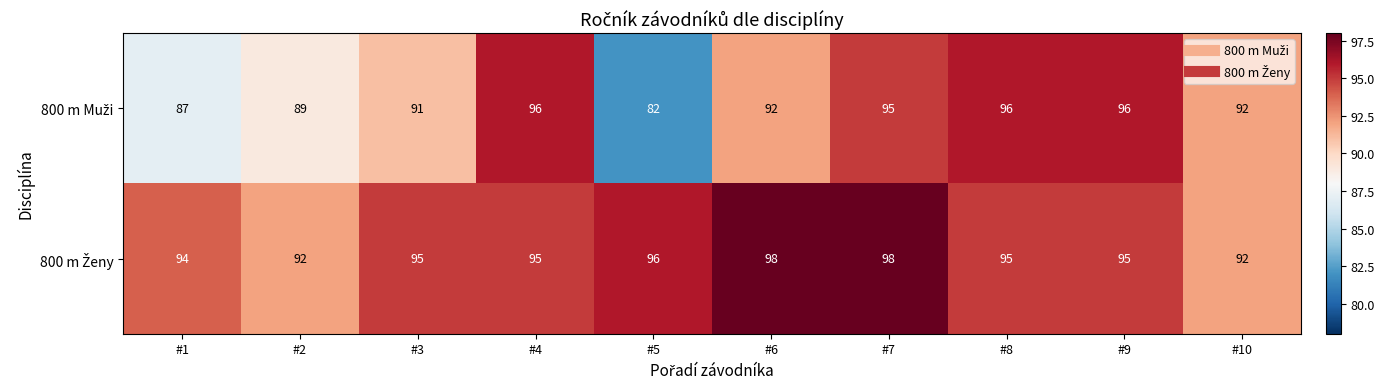

What is the difference between the highest and lowest values at #3?

4